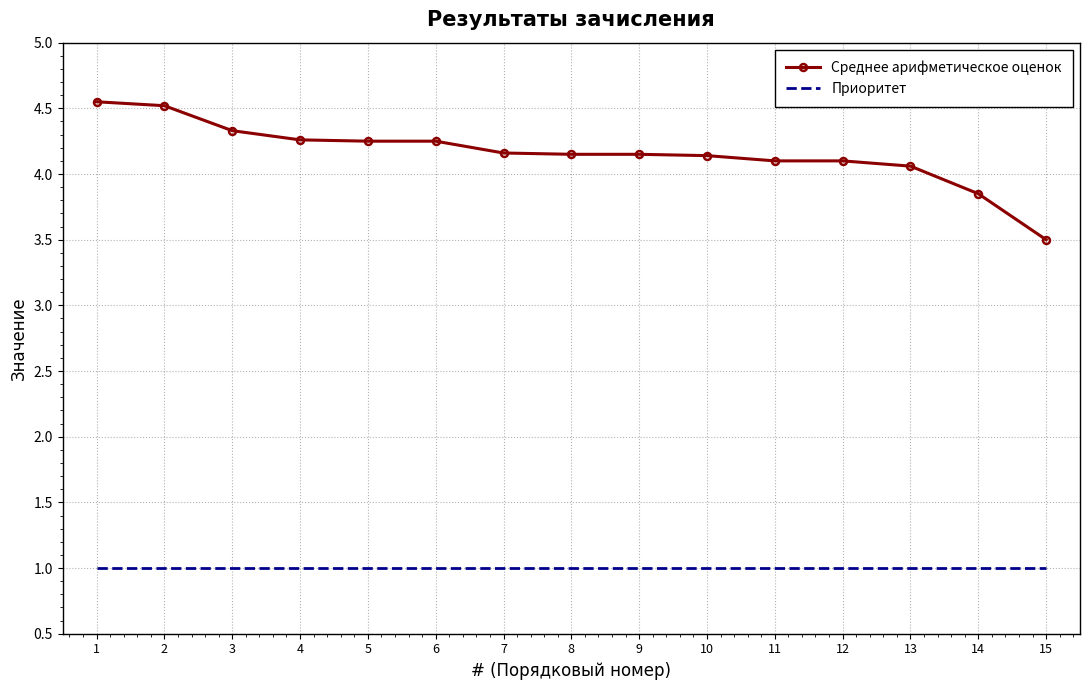

The Приоритет series shows 1.0 at 14. True or false?

True